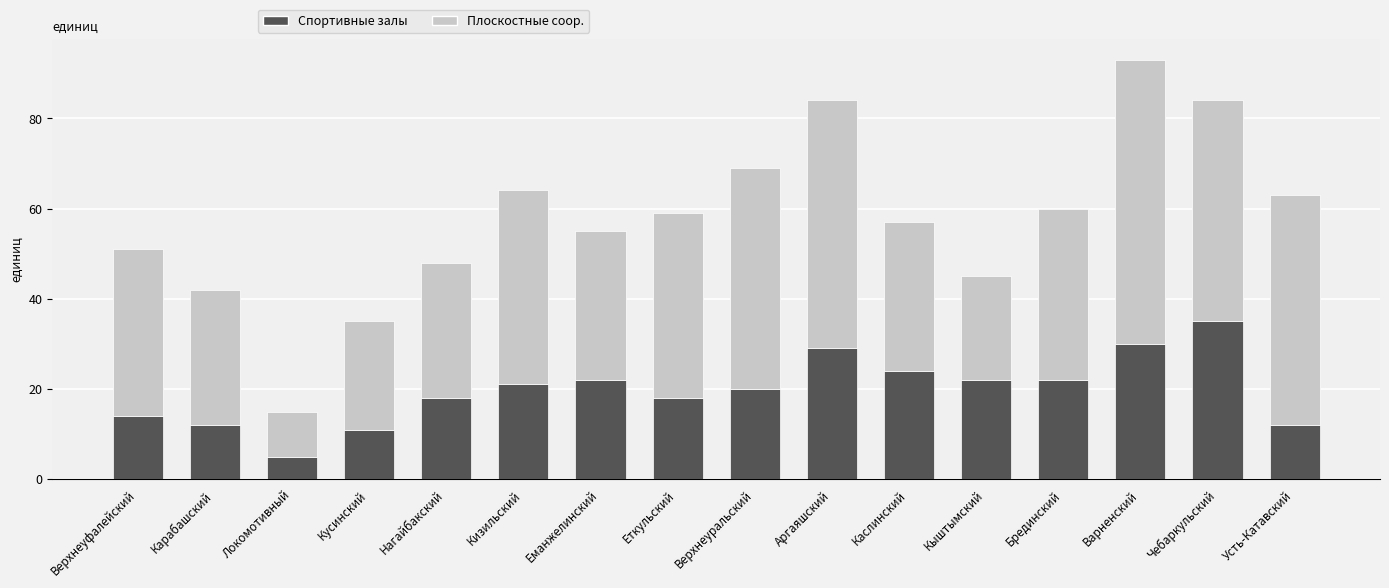

Are the bars grouped side by side (vs. stacked)?

No